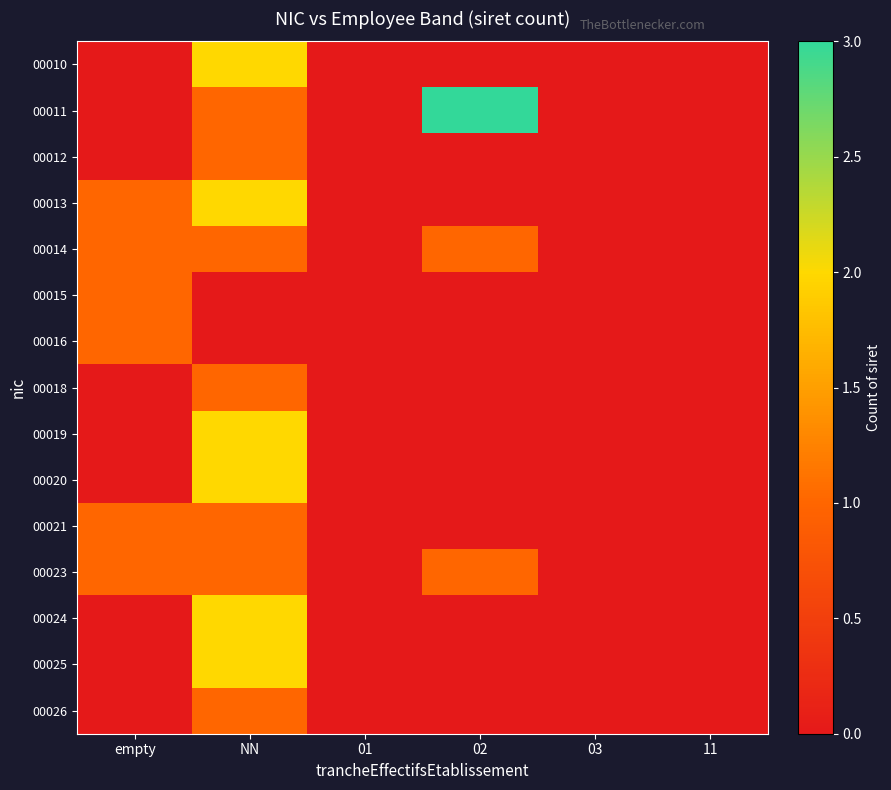

At which category does the chart reach its minimum across all series?

empty